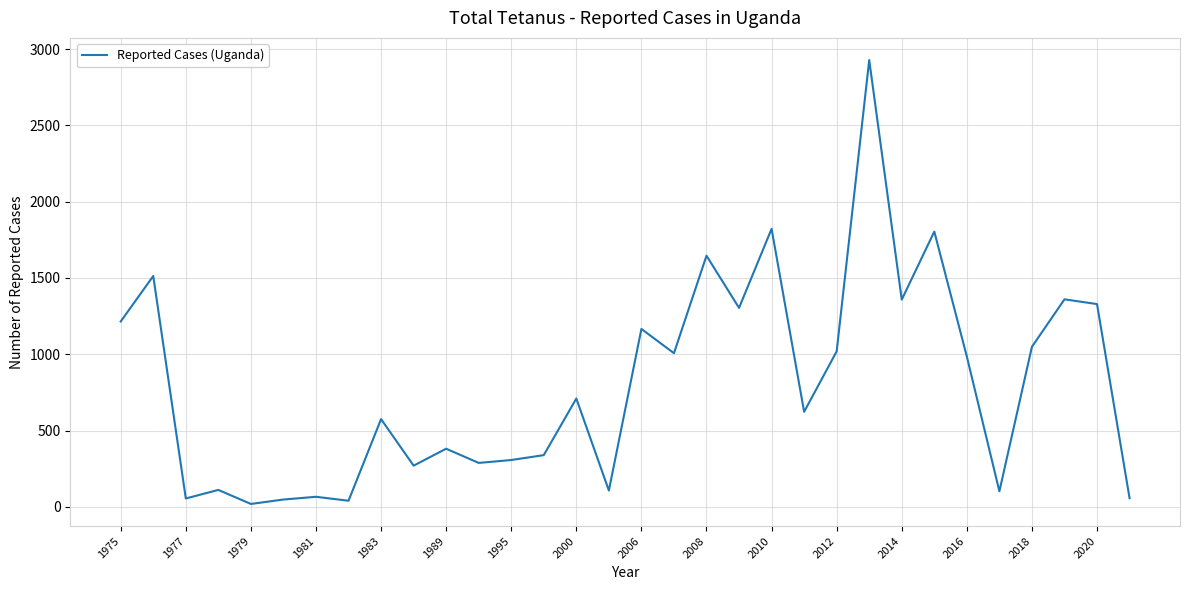

What is the difference between the maximum and minimum values?

2909